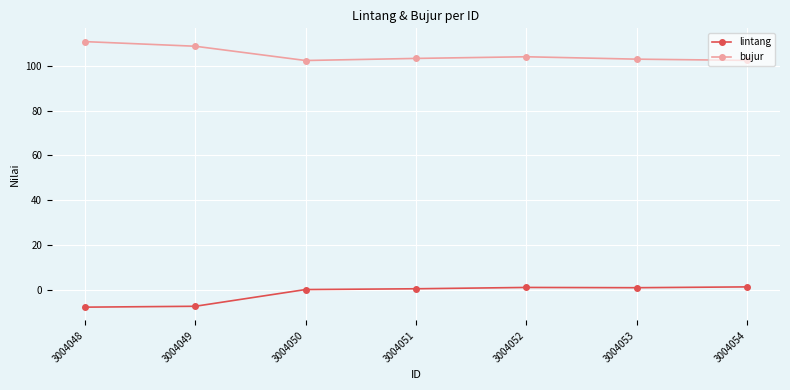

Which series has the largest total across all categories?

bujur